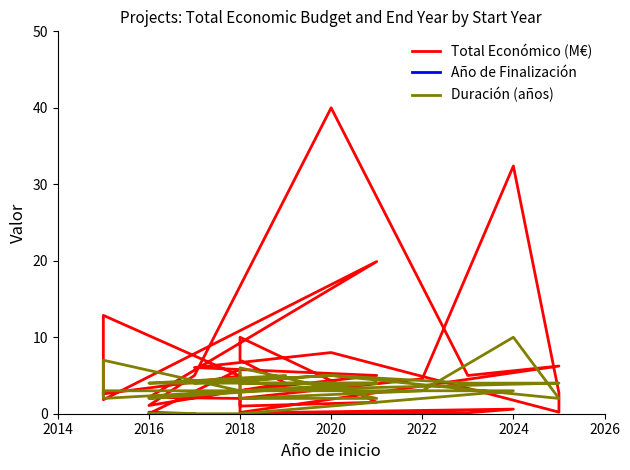

How many data points in Año de Finalización are above 2022?

15